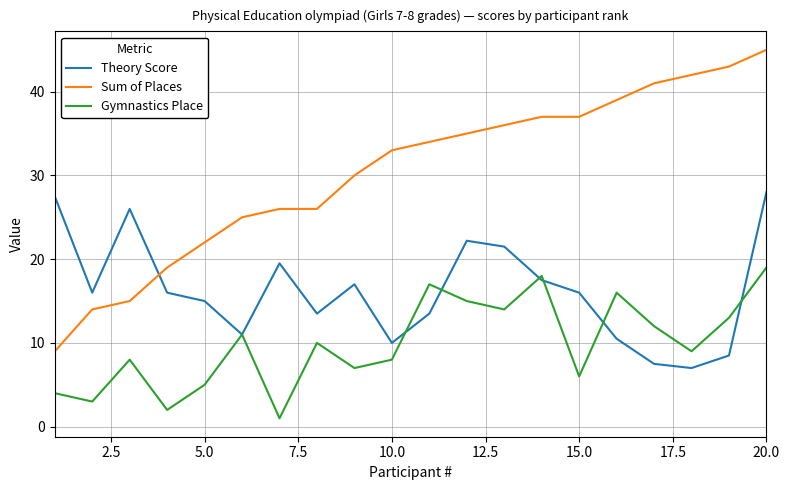

What is the minimum value for Theory Score?

7.0